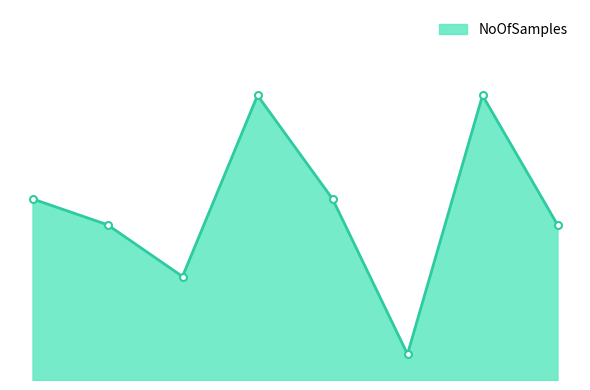

Is this an area chart (filled region under the line)?

Yes